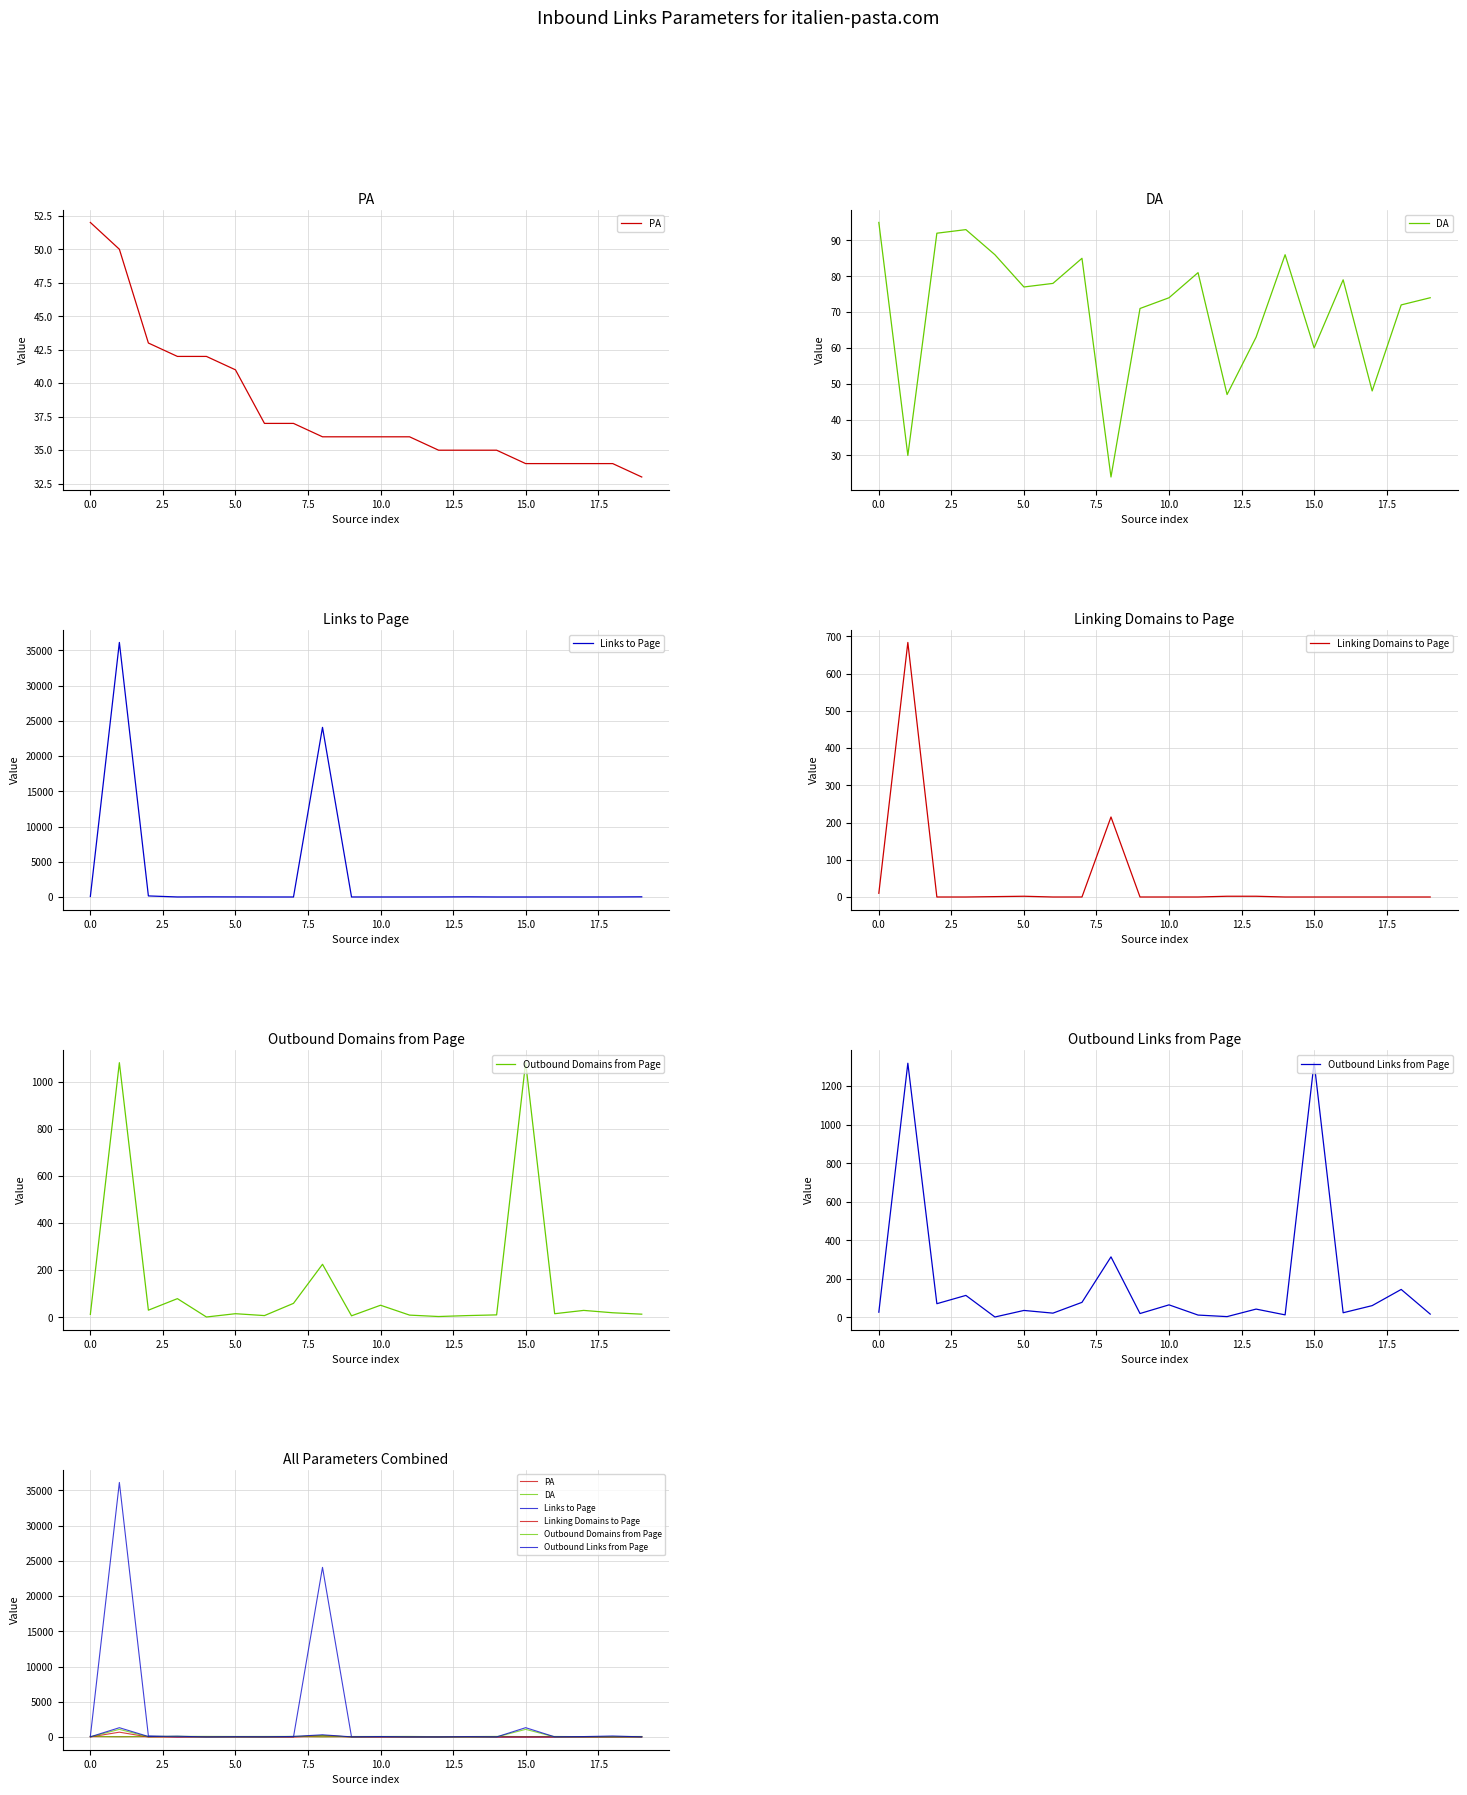

Reading right to left, extract all data points from this chart.

PA: 33	34	34	34	34	35	35	35	36	36	36	36	37	37	41	42	42	43	50	52
DA: 74	72	48	79	60	86	63	47	81	74	71	24	85	78	77	86	93	92	30	95
Links to Page: 23	5	2	4	1	2	22	7	3	3	3	24081	1	3	11	19	5	153	36135	72
Linking Domains to Page: 0	0	0	0	0	0	2	2	0	0	0	215	0	0	2	1	0	0	684	10
Outbound Domains from Page: 13	19	29	15	1083	10	7	3	9	51	6	225	59	7	15	1	79	30	1082	12
Outbound Links from Page: 17	145	61	24	1323	13	43	4	12	65	20	314	78	22	36	2	114	71	1319	27